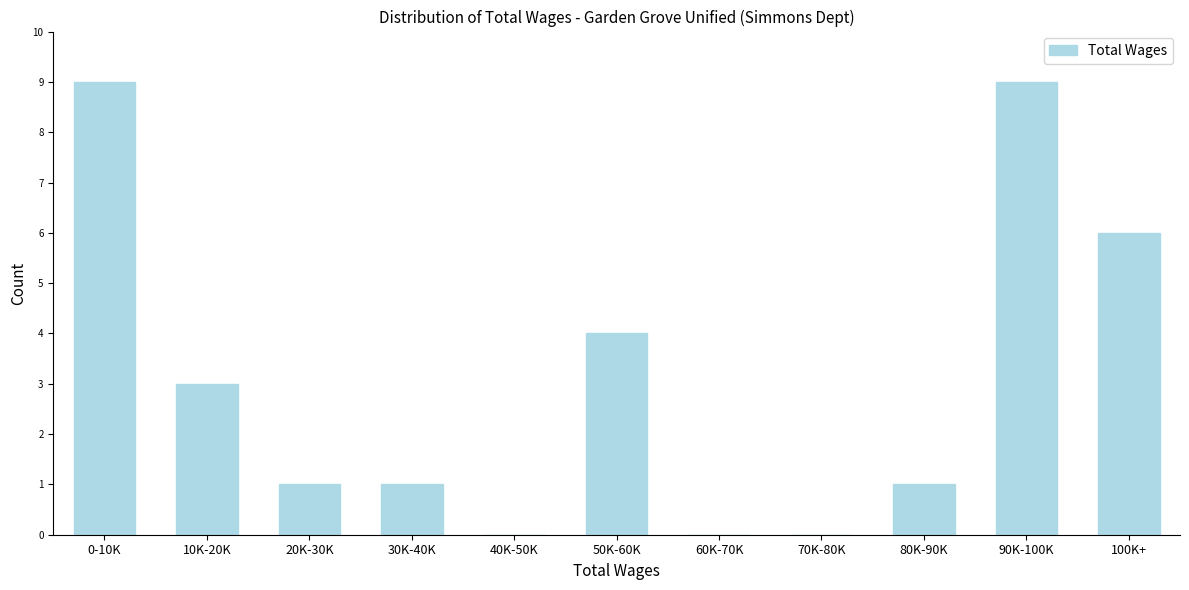

Reading left to right, what are all the values shown in this chart?

0-10K=9	10K-20K=3	20K-30K=1	30K-40K=1	40K-50K=0	50K-60K=4	60K-70K=0	70K-80K=0	80K-90K=1	90K-100K=9	100K+=6